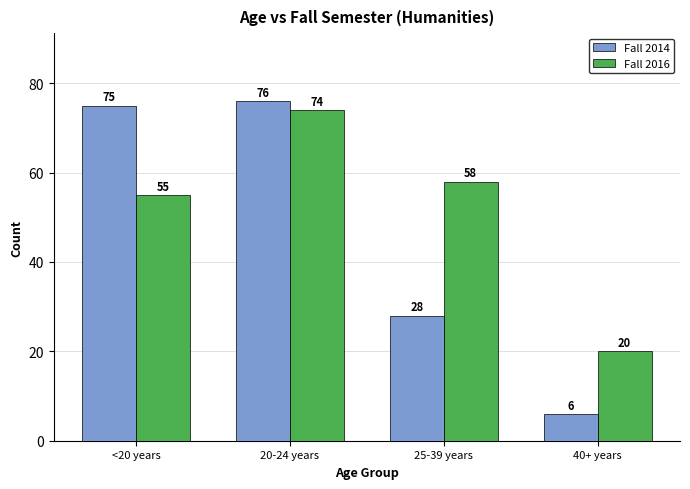

Reading left to right, transcribe all the data shown in this chart.

Fall 2014: <20 years=75	20-24 years=76	25-39 years=28	40+ years=6
Fall 2016: <20 years=55	20-24 years=74	25-39 years=58	40+ years=20